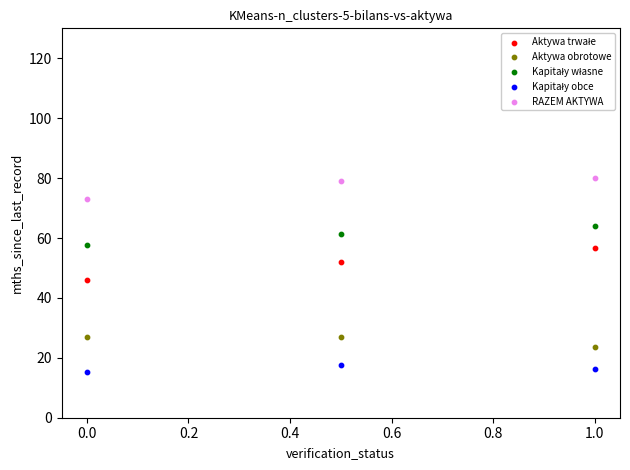

Which series contains the highest Y value?

RAZEM AKTYWA